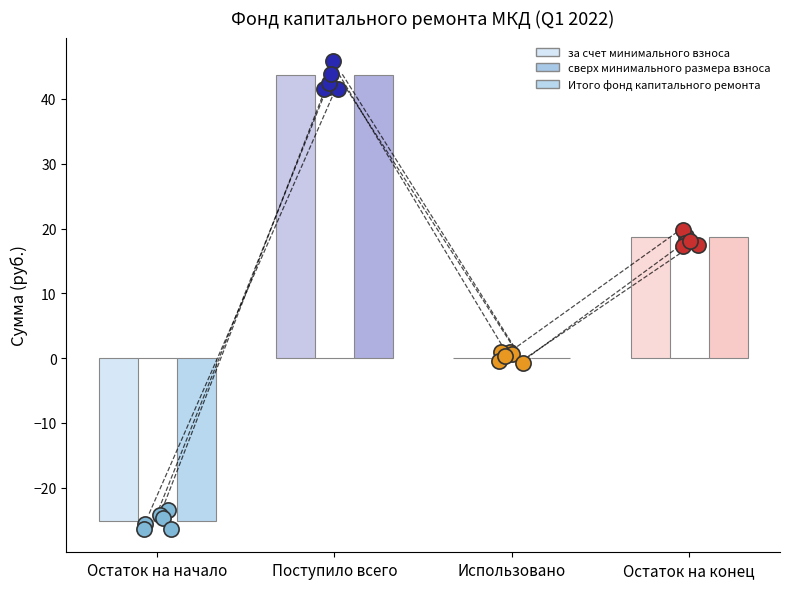

At how many categories does at least one series exceed -3?

4